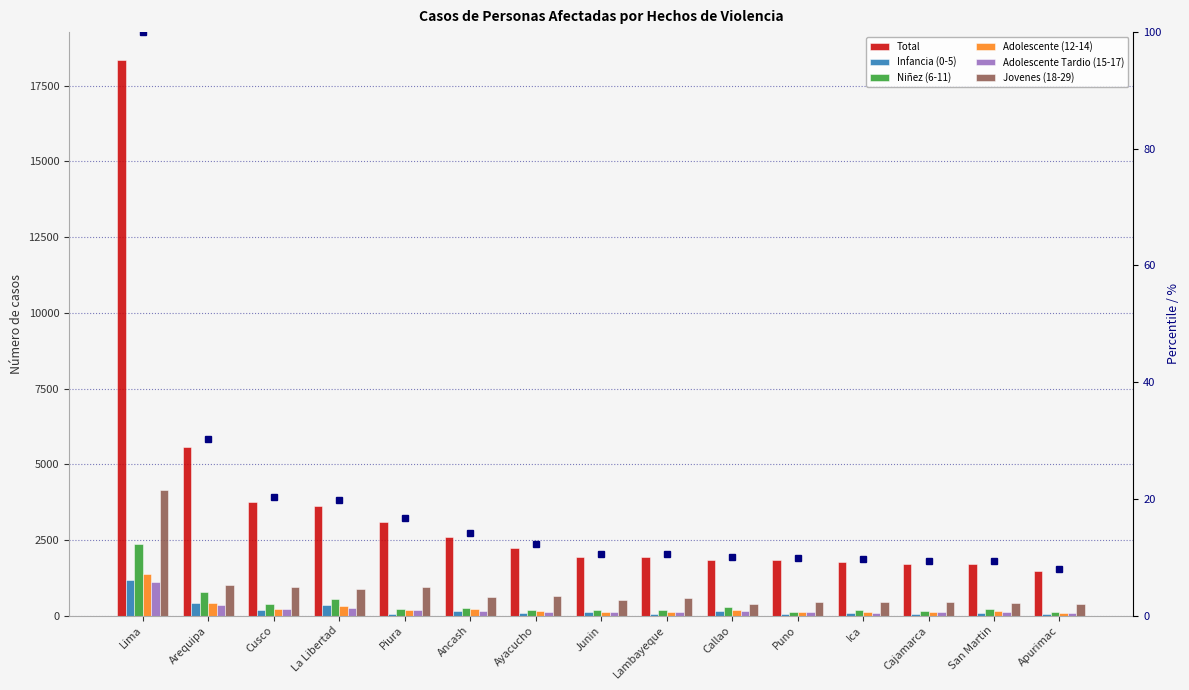

What is the spread (max minus min) of values at San Martin?

1610